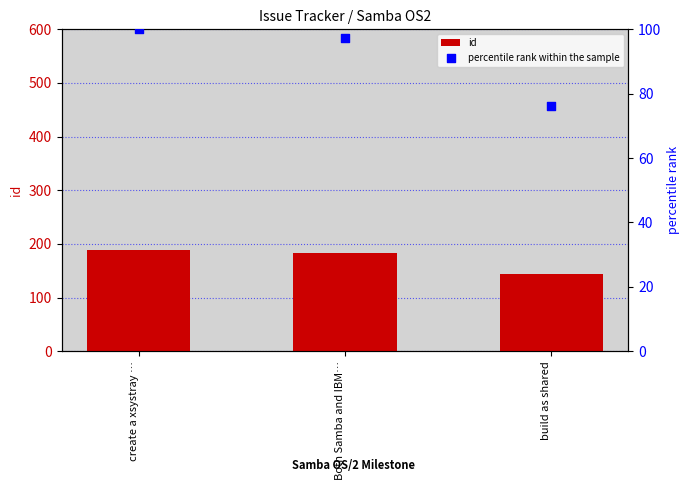

Which series has the largest Y range (max minus min)?

id